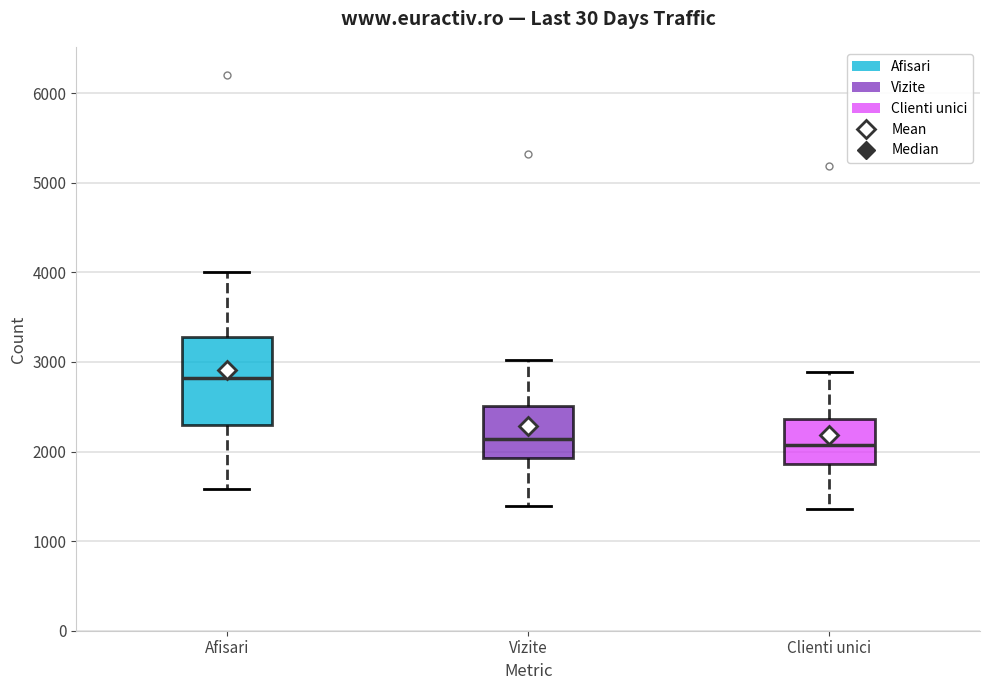

Which box's median line is the highest?

Afisari